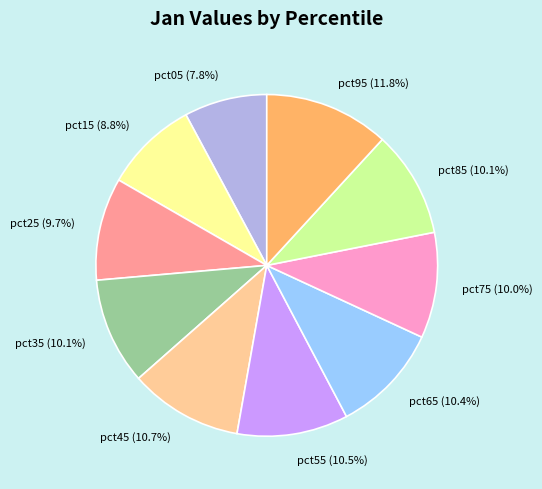

To the nearest percent, what is the difference between the largest and smallest slice percentages?

4%